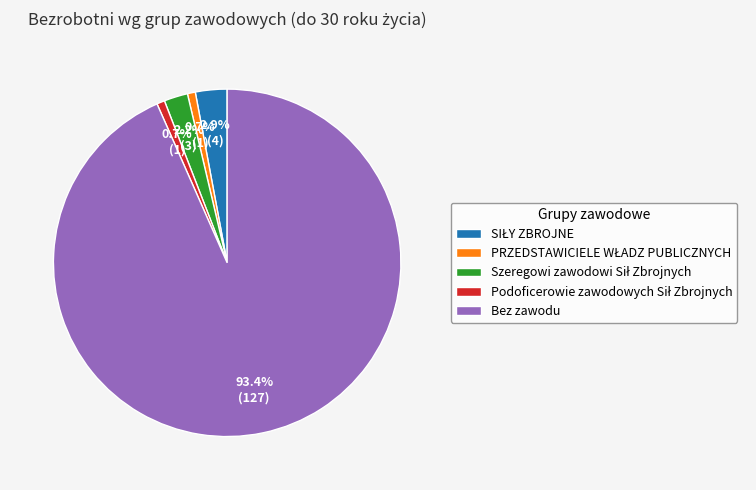

Which slice is the largest?

Bez zawodu